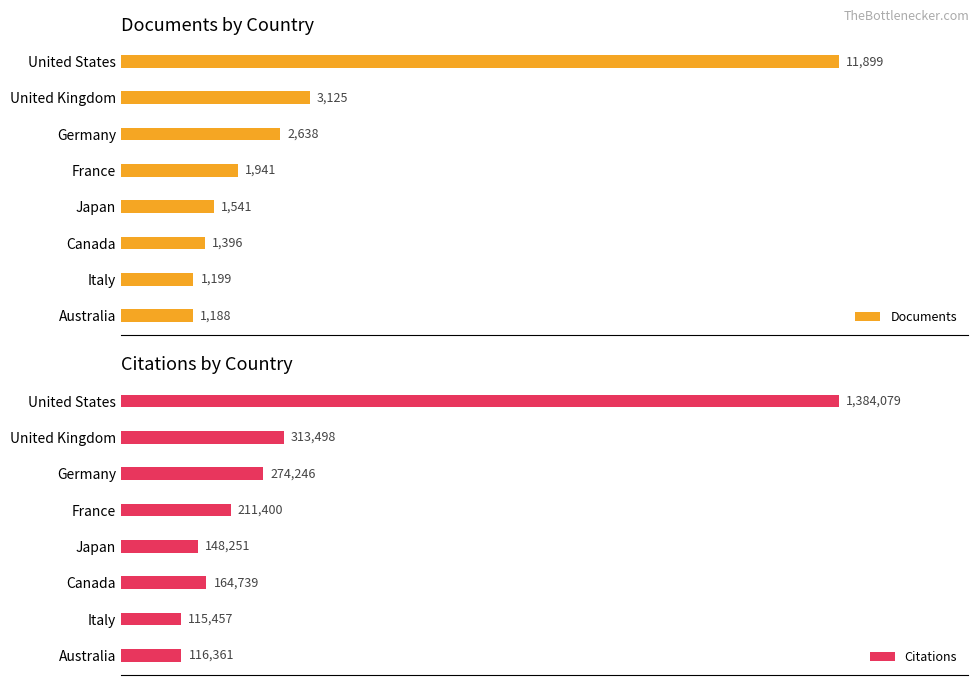

Between 6000 and 12000, which series saw the biggest shift?

Citations